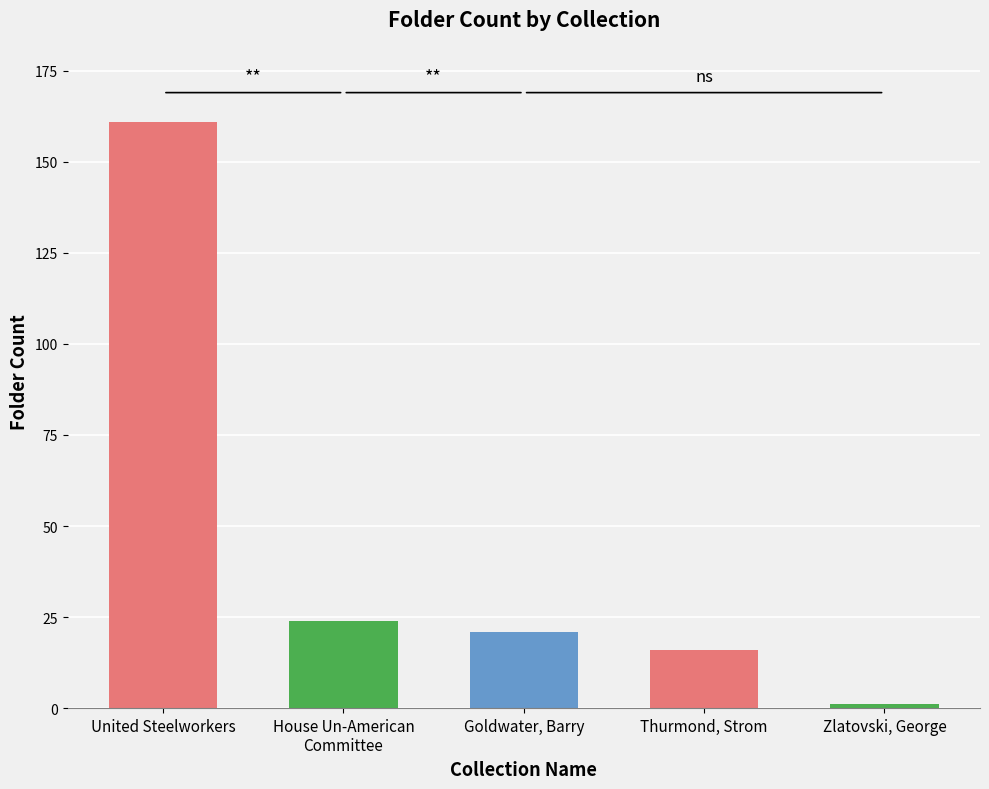

How many distinct data groups are displayed?

1